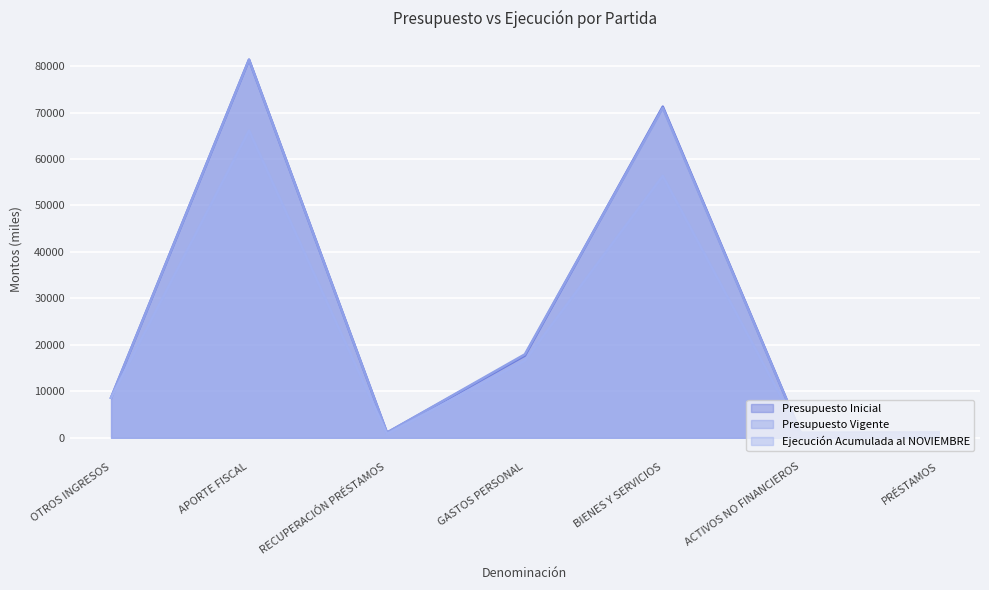

What is the sum of the Presupuesto Inicial values at RECUPERACIÓN PRÉSTAMOS and PRÉSTAMOS?

2200